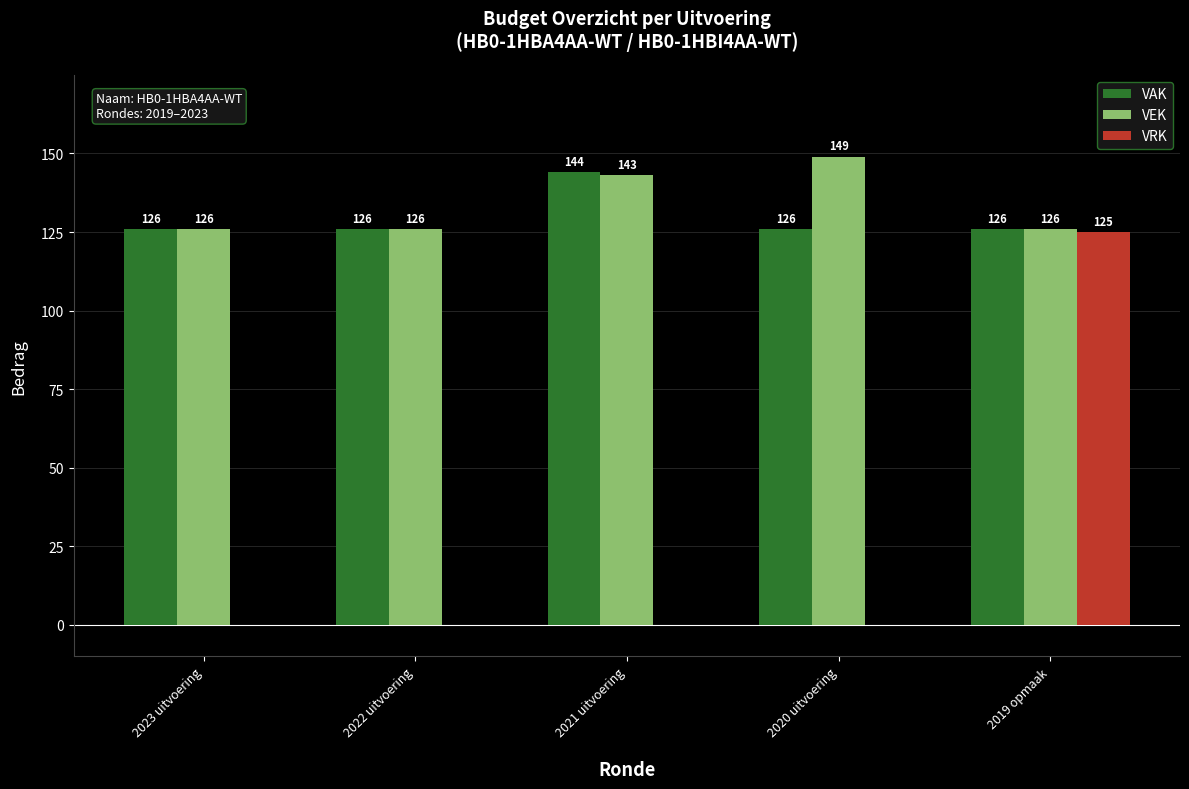

What is the sum of all VEK values?

670